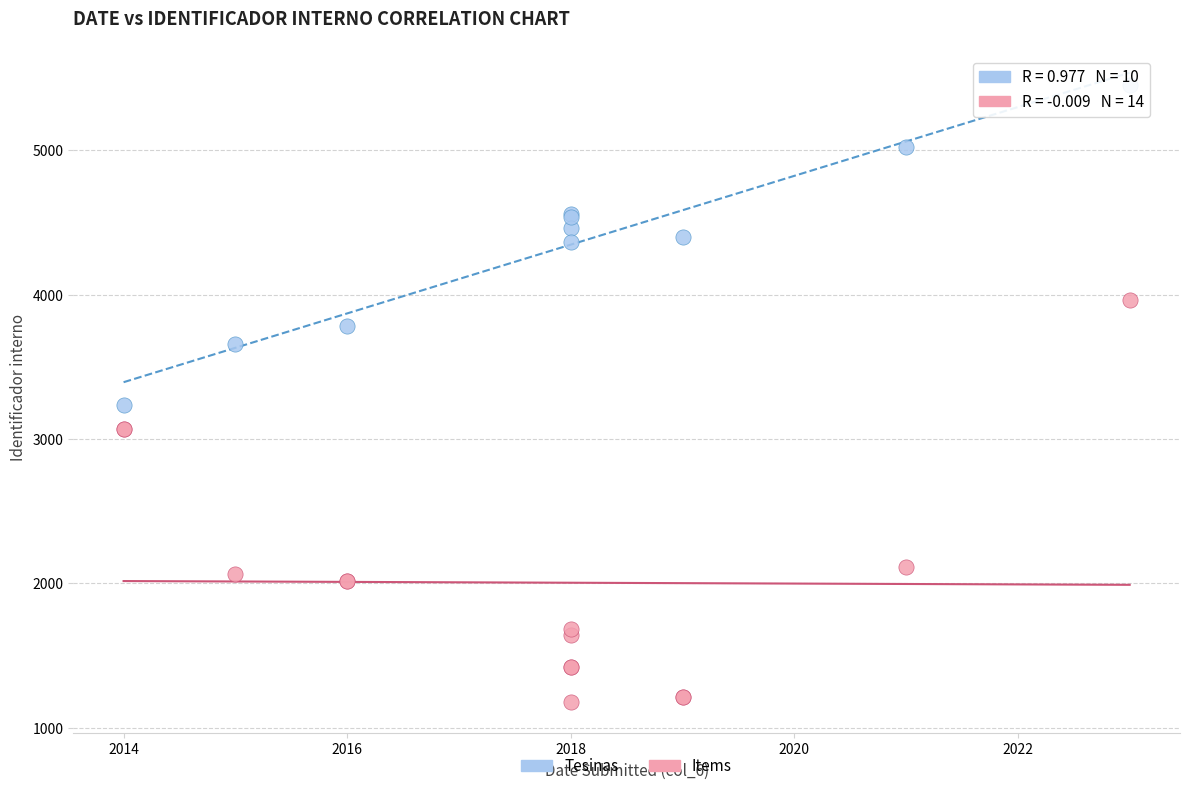

Which series has the widest spread of Y values?

Items